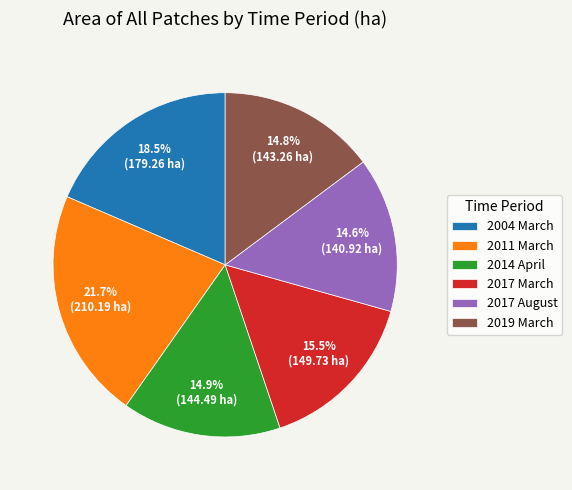

True or false: 2004 March accounts for 13% of the total.

False